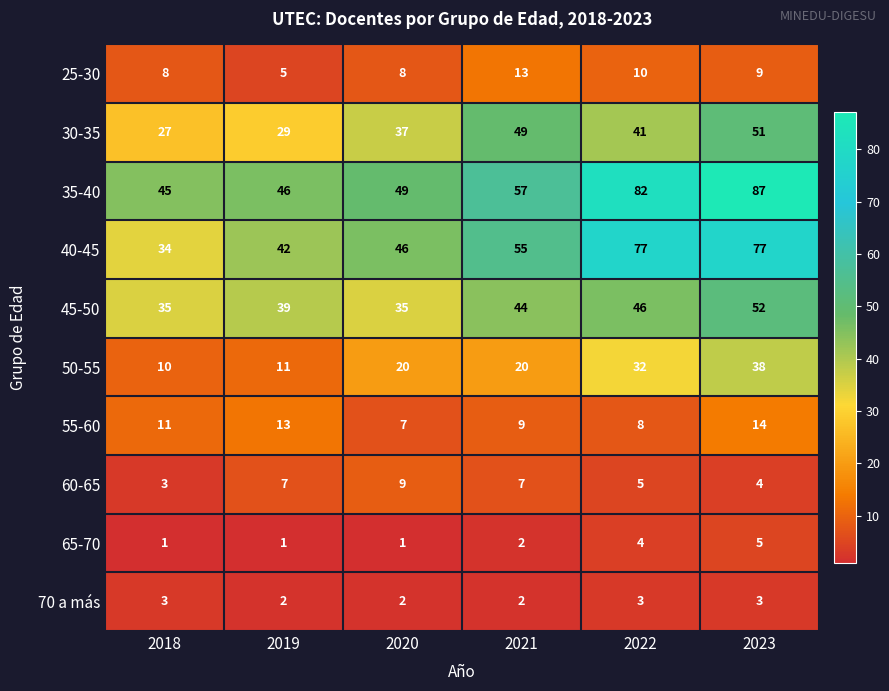

Which series has the largest total across all categories?

35-40